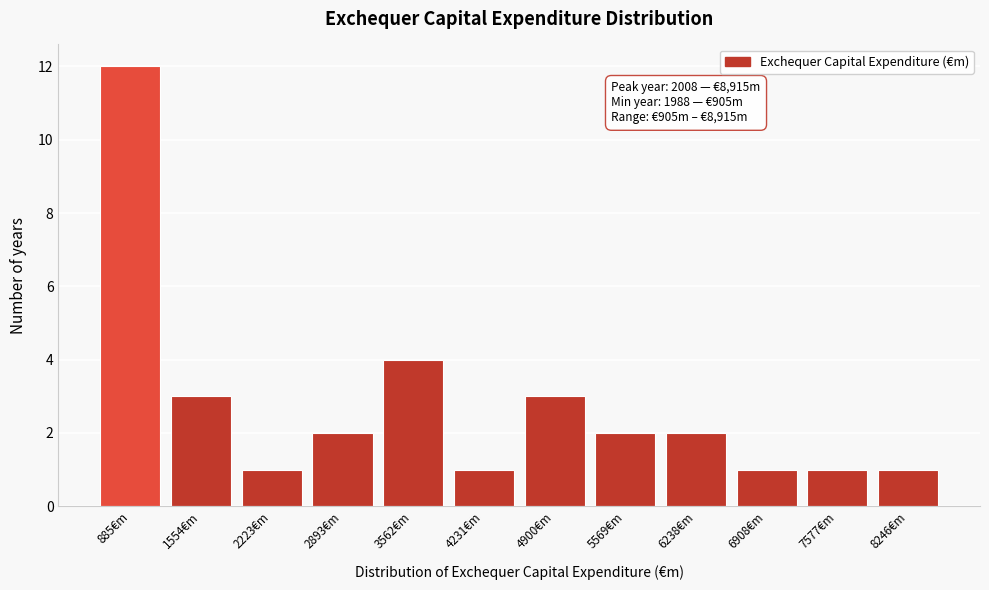

Reading left to right, list all the values displayed in this chart.

885€m=12	1554€m=3	2223€m=1	2893€m=2	3562€m=4	4231€m=1	4900€m=3	5569€m=2	6238€m=2	6908€m=1	7577€m=1	8246€m=1